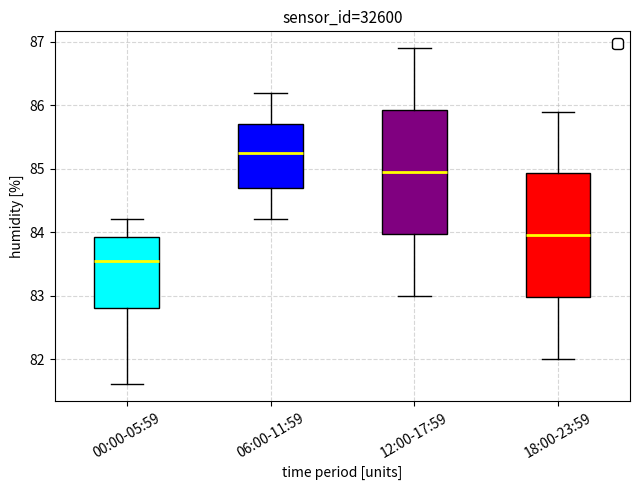

Reading left to right, read every box against the y-axis: the position of its median line, the range the box covers, and the ends of its whiskers. The values are not printed on the chart, so give them approximately, as read against the axis.

00:00-05:59: median 83.6, box 82.8 to 83.9, whiskers 81.6 to 84.2
06:00-11:59: median 85.3, box 84.7 to 85.7, whiskers 84.2 to 86.2
12:00-17:59: median 85.0, box 84.0 to 85.9, whiskers 83.0 to 86.9
18:00-23:59: median 84.0, box 83.0 to 84.9, whiskers 82.0 to 85.9